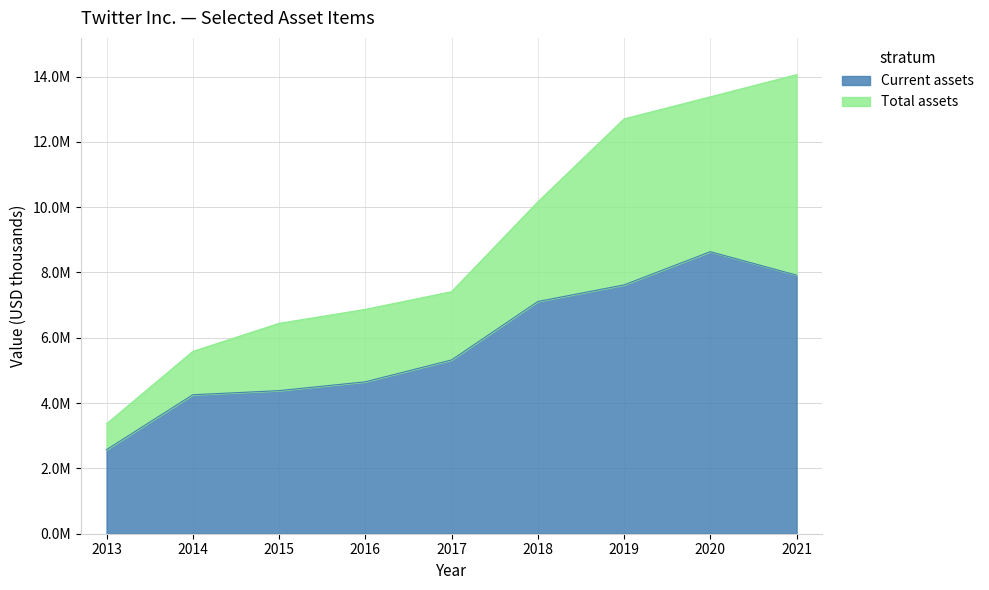

True or false: Total assets and Current assets intersect in this chart.

False